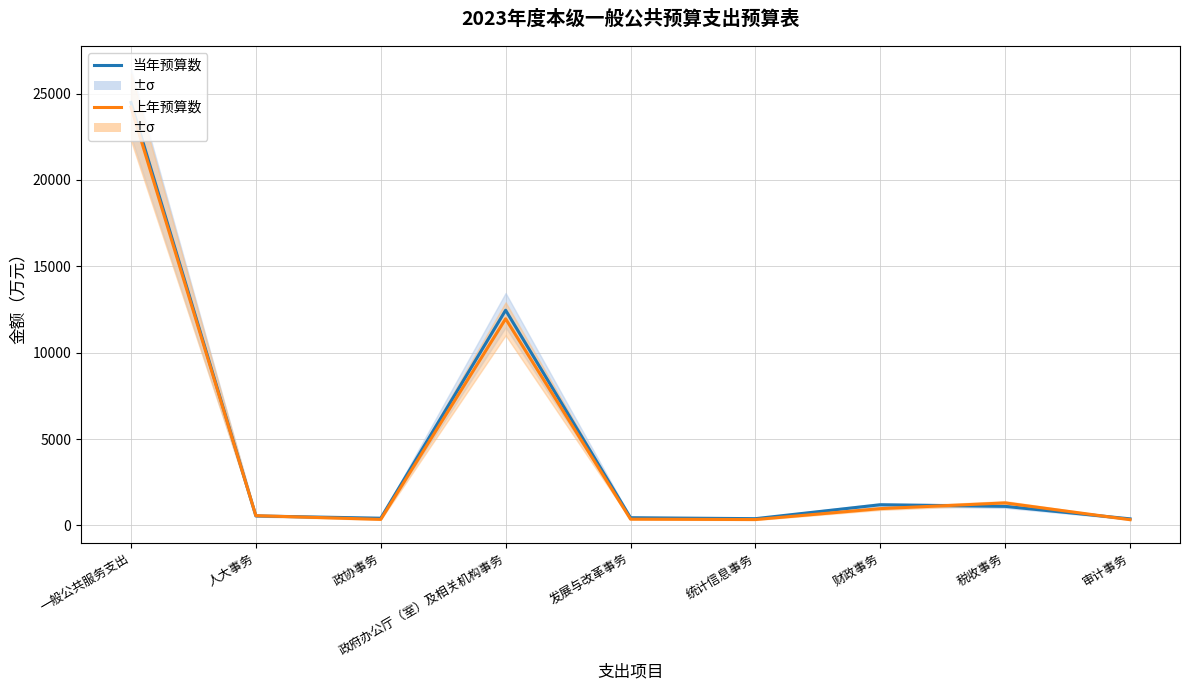

Count the number of data series in this chart.

2